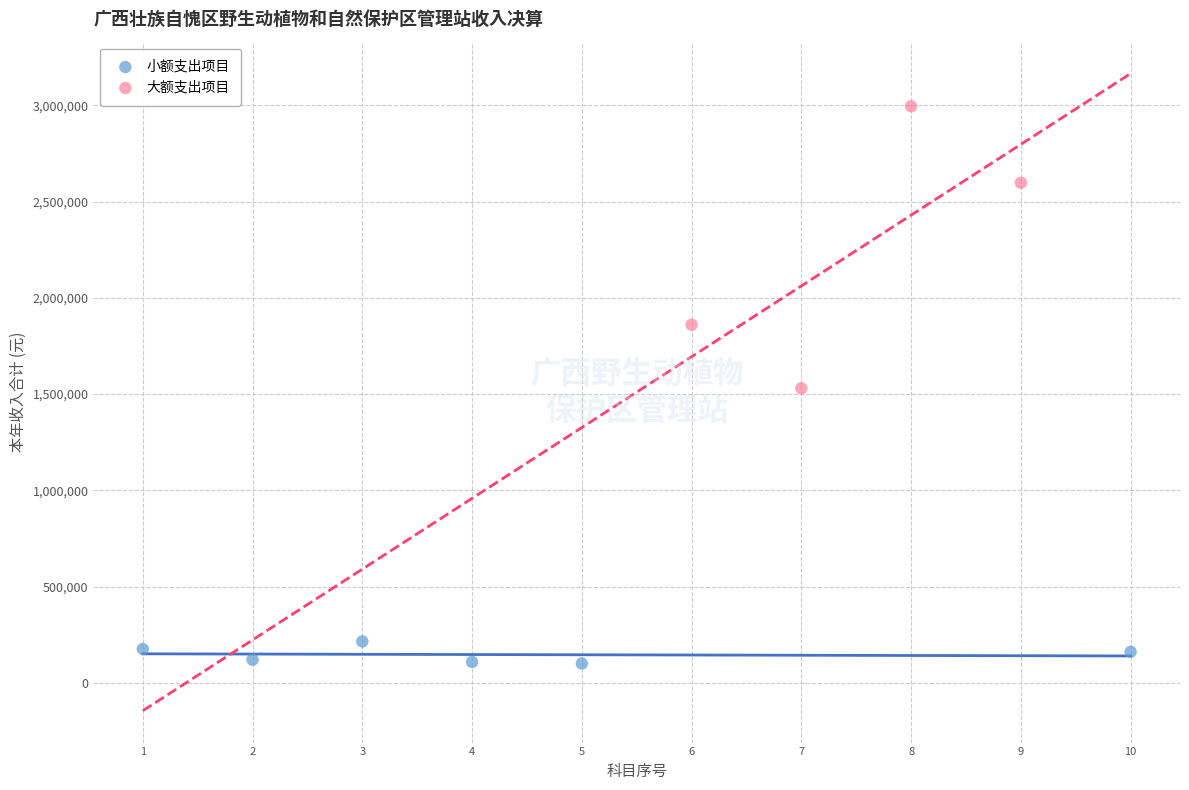

Which series has the largest Y range (max minus min)?

大额支出项目